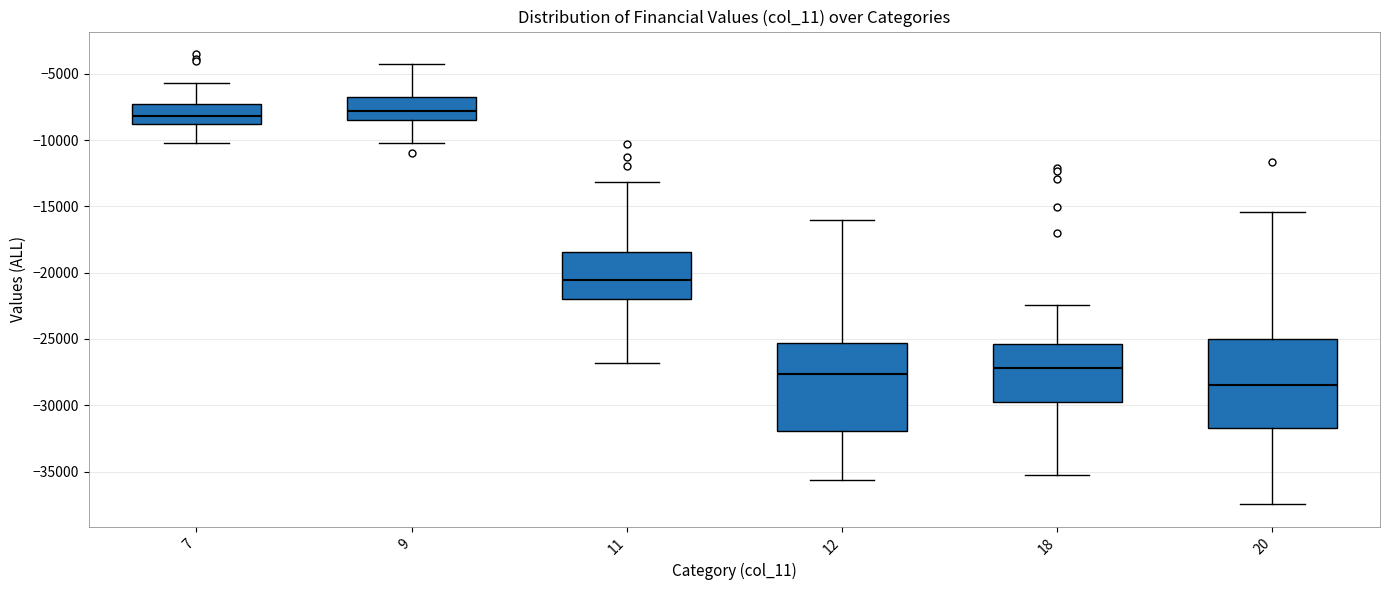

Reading left to right, transcribe this box plot: for each box, give where its median line is, the range the box spans, and where its two whiskers end, as read against the y-axis. The values are not printed on the chart, so give them approximately, as read against the axis.

7: median -8000, box -9000 to -7500, whiskers -10000 to -5500
9: median -8000, box -8500 to -7000, whiskers -10000 to -4000
11: median -20500, box -22000 to -18500, whiskers -27000 to -13000
12: median -27500, box -32000 to -25500, whiskers -35500 to -16000
18: median -27000, box -30000 to -25500, whiskers -35500 to -22500
20: median -28500, box -31500 to -25000, whiskers -37500 to -15500